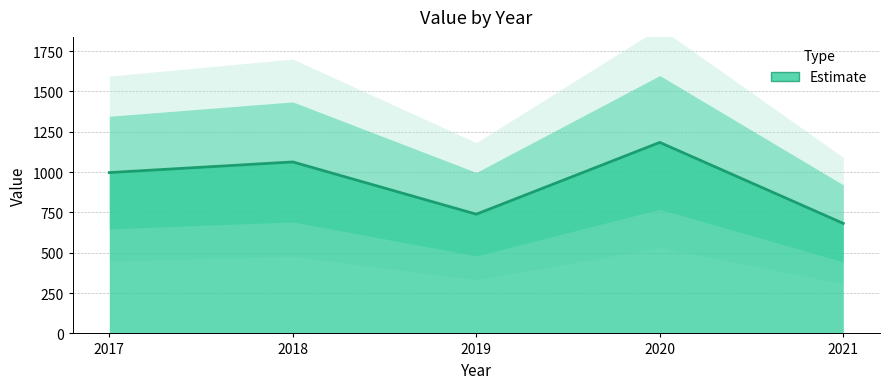

True or false: the data shows 682 at 2021.

True